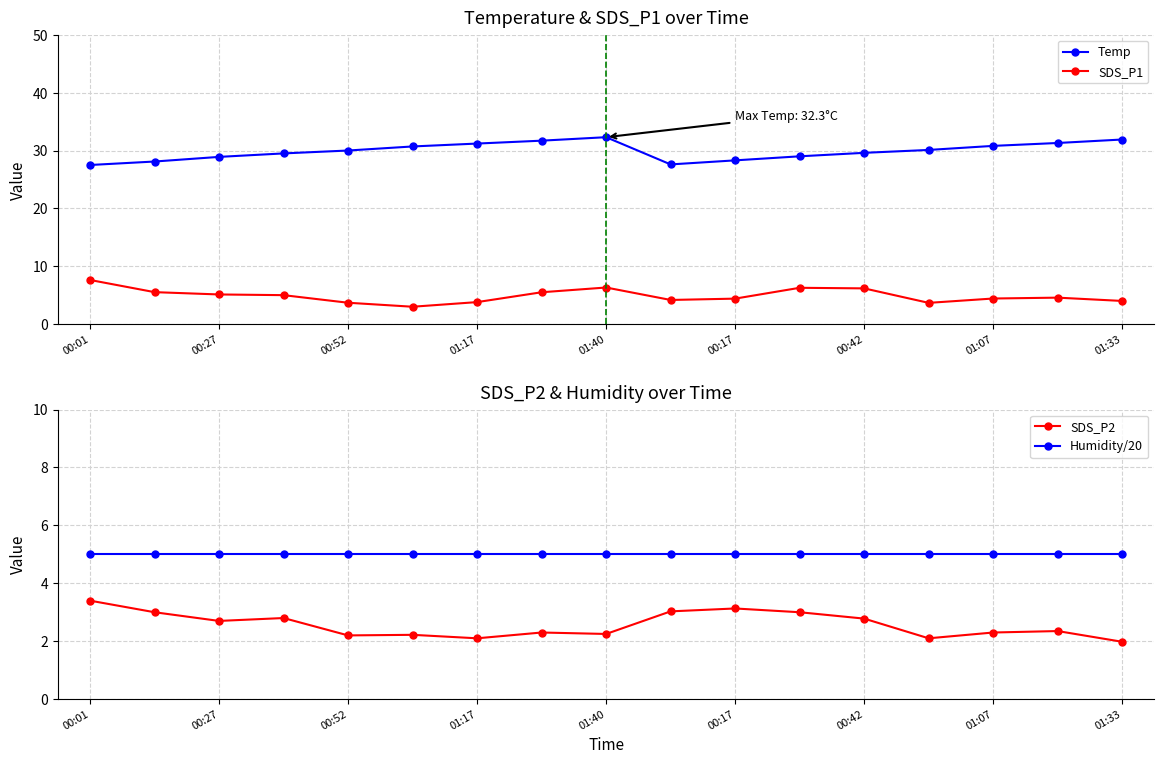

The Temp series shows 16.1 at 01:33. True or false?

False